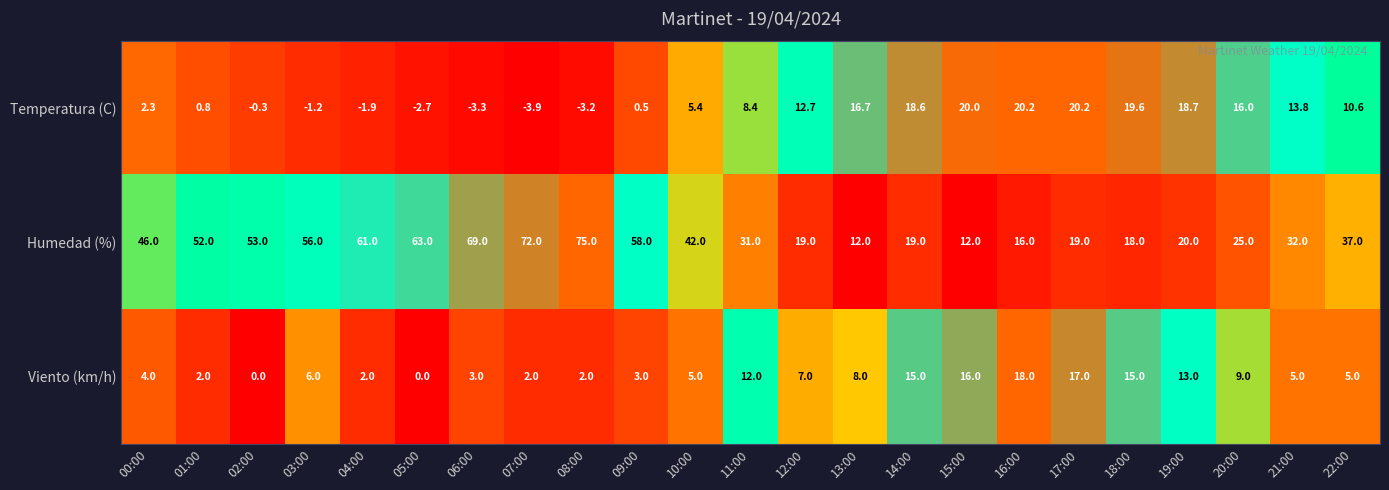

List the series in order of their peak value, highest first.

Humedad (%), Temperatura (C), Viento (km/h)